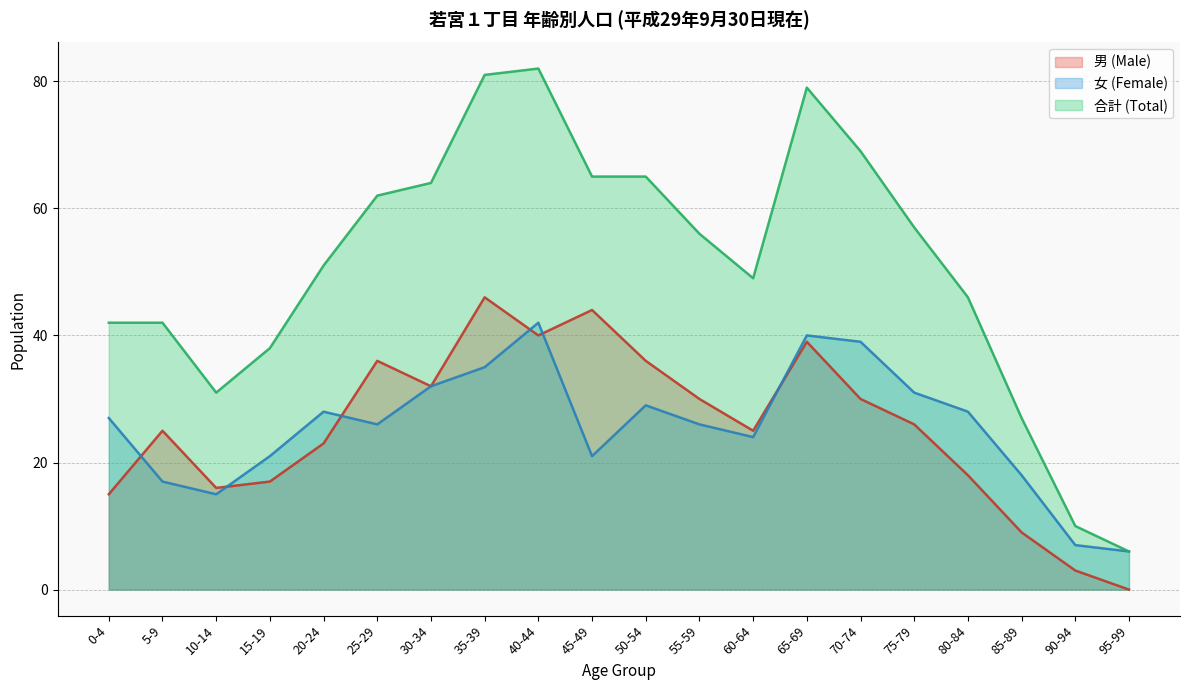

How many intersections are there between 男 (Male) and 女 (Female)?

6